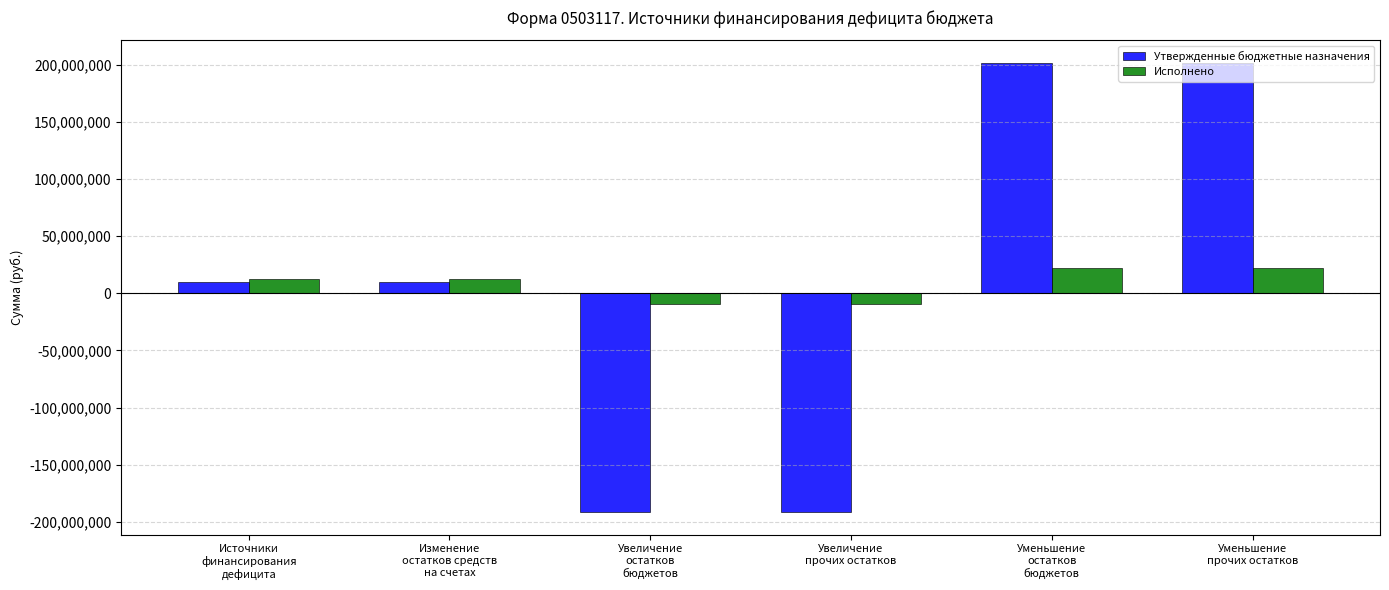

How many series are shown in this chart?

2